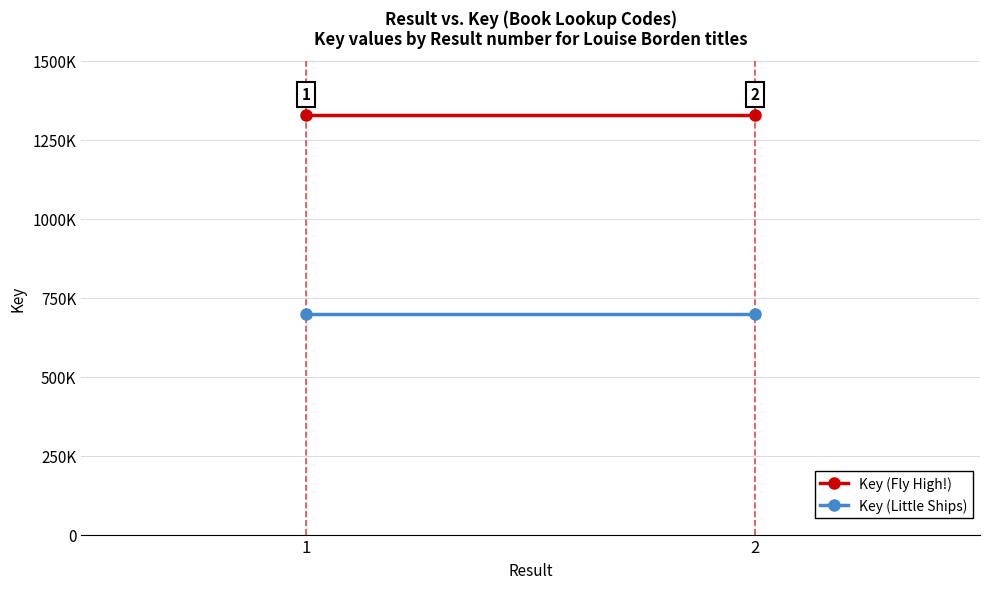

What is the value of the Key (Little Ships) point at the 2nd from the left?

698172